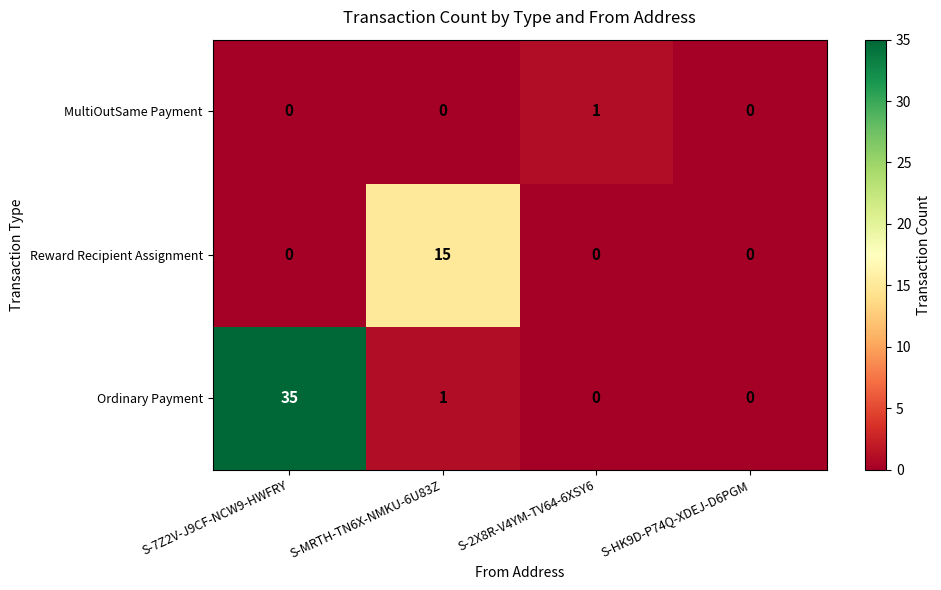

What is the average value of the Ordinary Payment series?

9